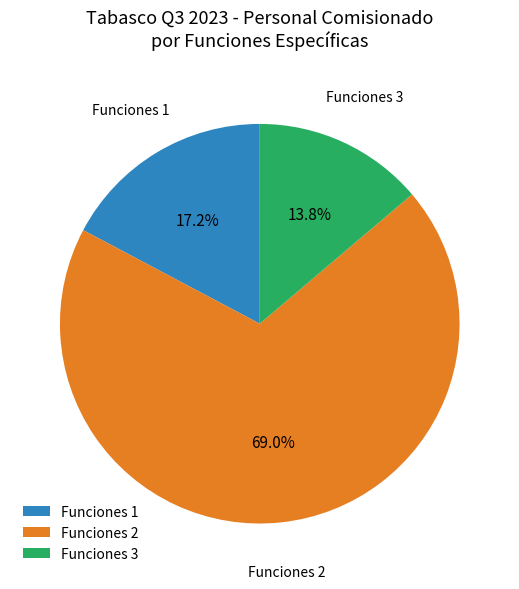

How many segments does this pie chart have?

3